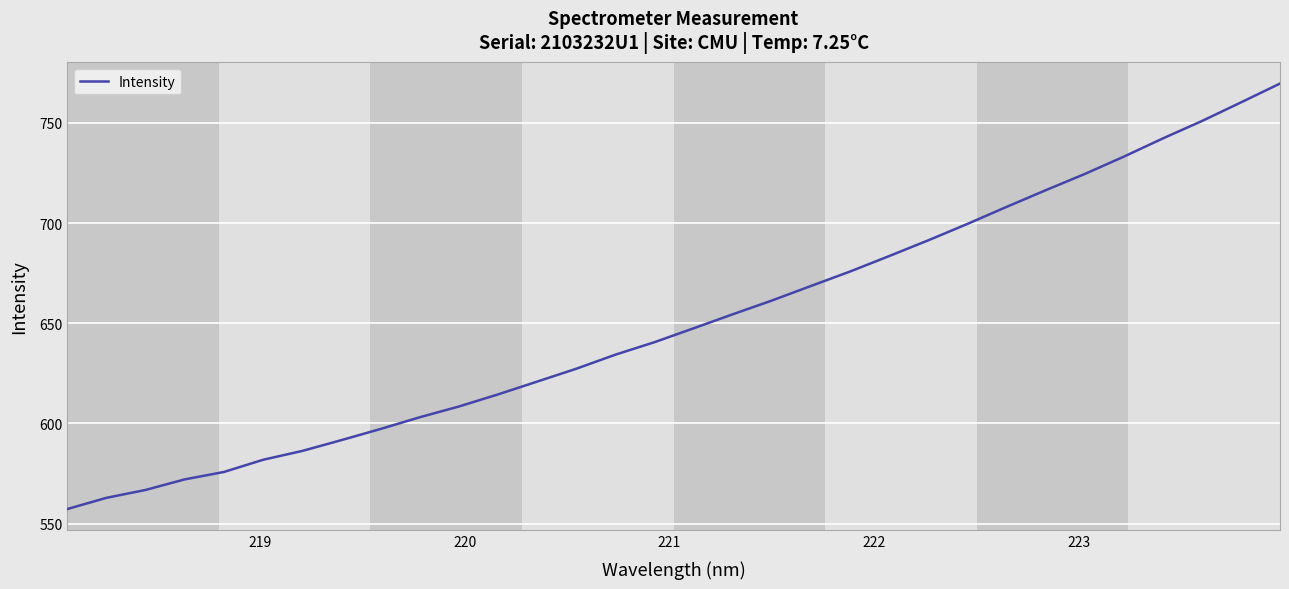

What is the maximum value shown in the chart?

769.6